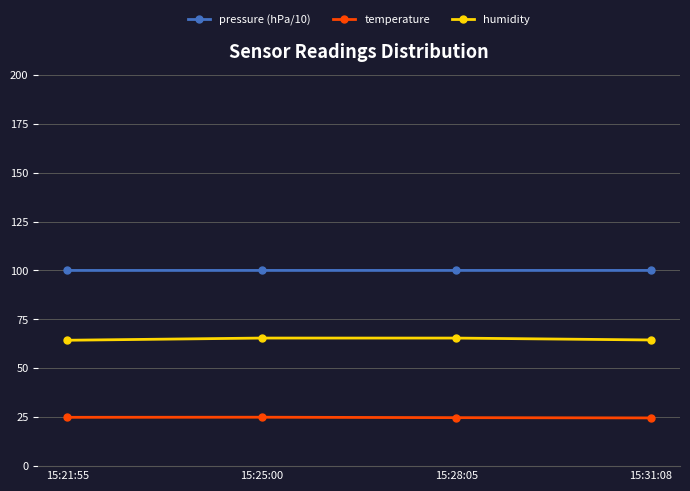

At 15:28:05, list the series in order from smallest to largest.

temperature, humidity, pressure (hPa/10)